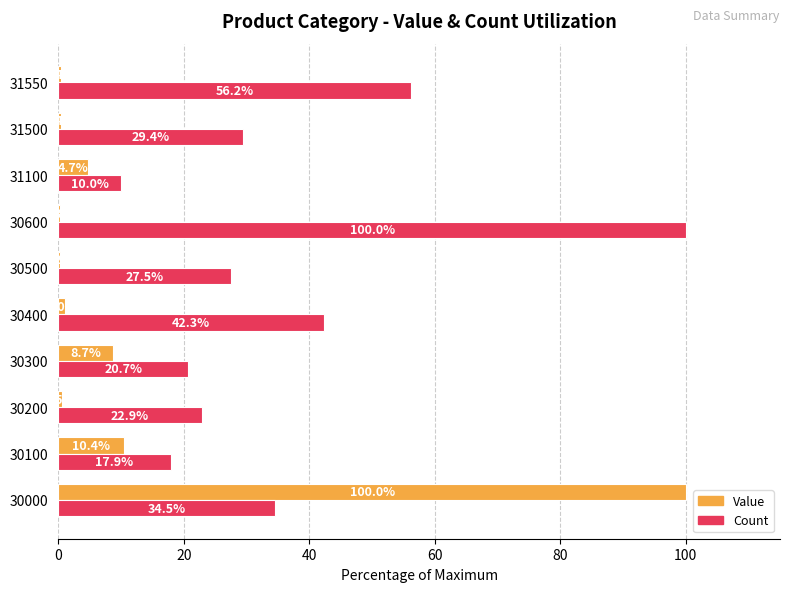

What are all the series names shown in the legend?

Value, Count